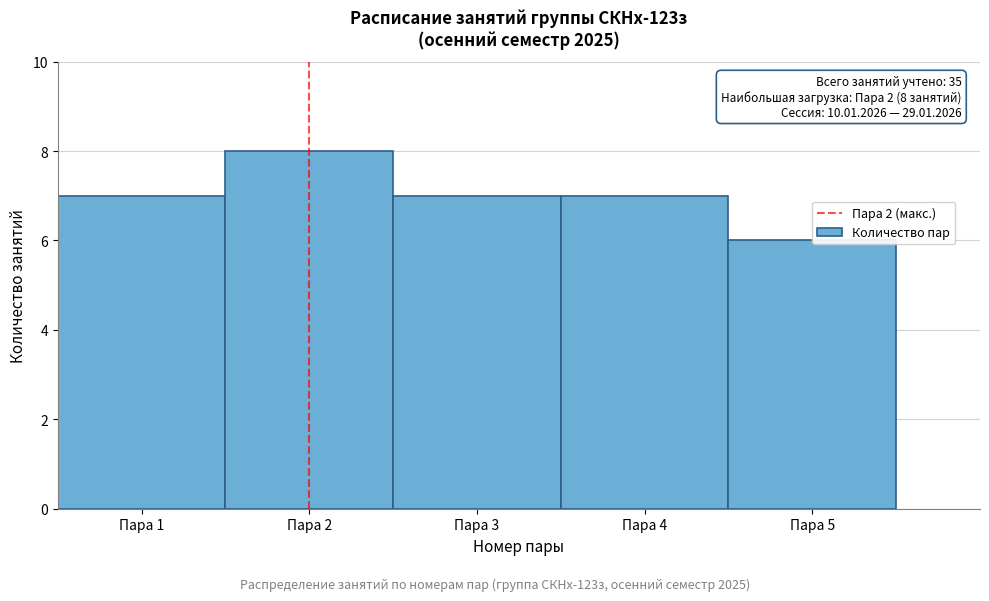

Reading right to left, extract all data points from this chart.

6	7	7	8	7